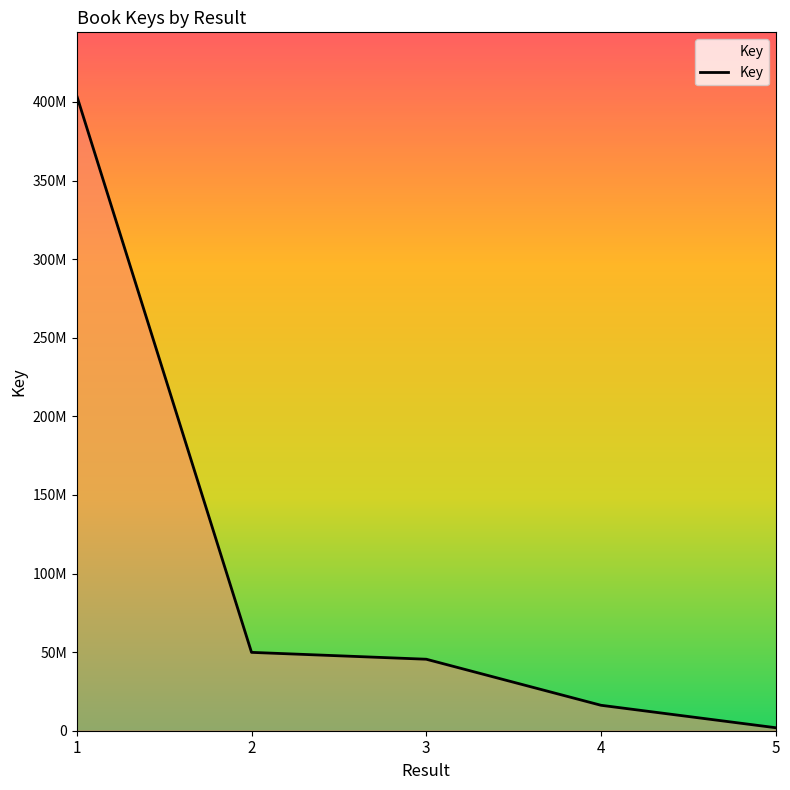

Does the chart display data point markers on the line(s)?

No